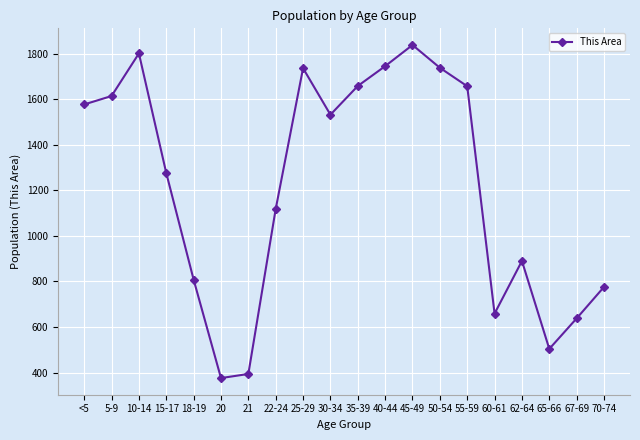

Between 18-19 and 10-14, which is larger?

10-14